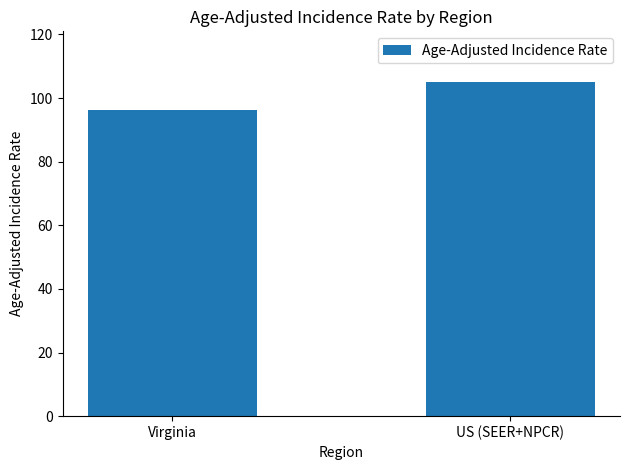

The value at Virginia is 96.3. True or false?

True